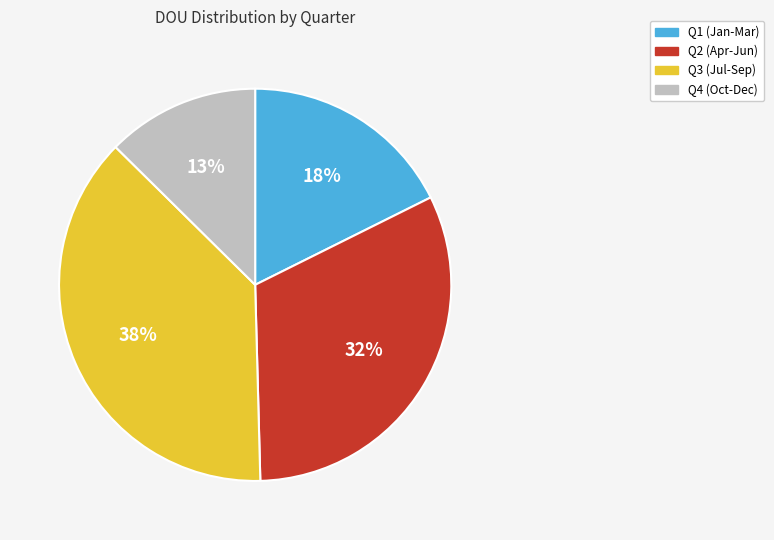

Is it true that Q3 (Jul-Sep) is 31% of the pie?

False